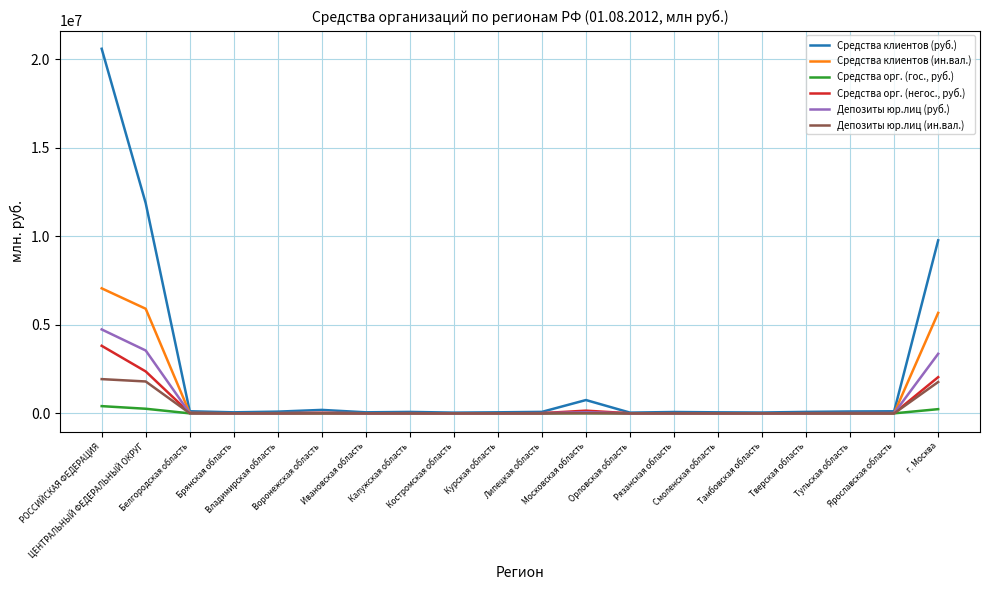

Which series has the largest range (max minus min)?

Средства клиентов (руб.)